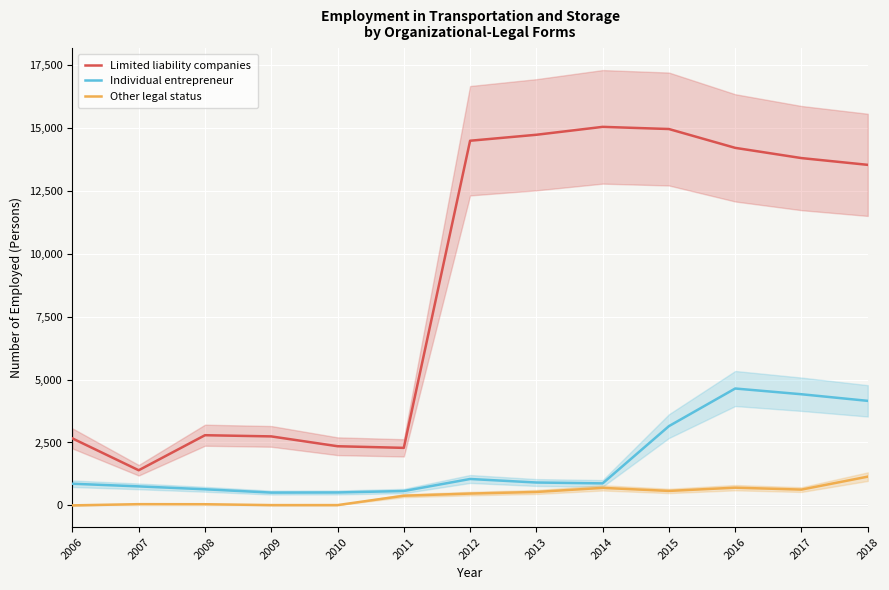

What is the spread (max minus min) of values at 2018?

12382.5